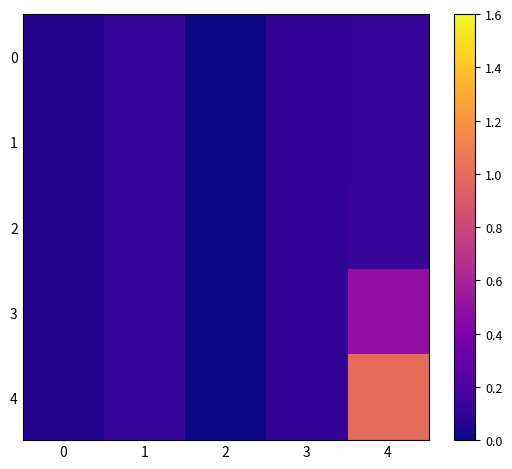

Which label corresponds to the smallest value in the chart?

2